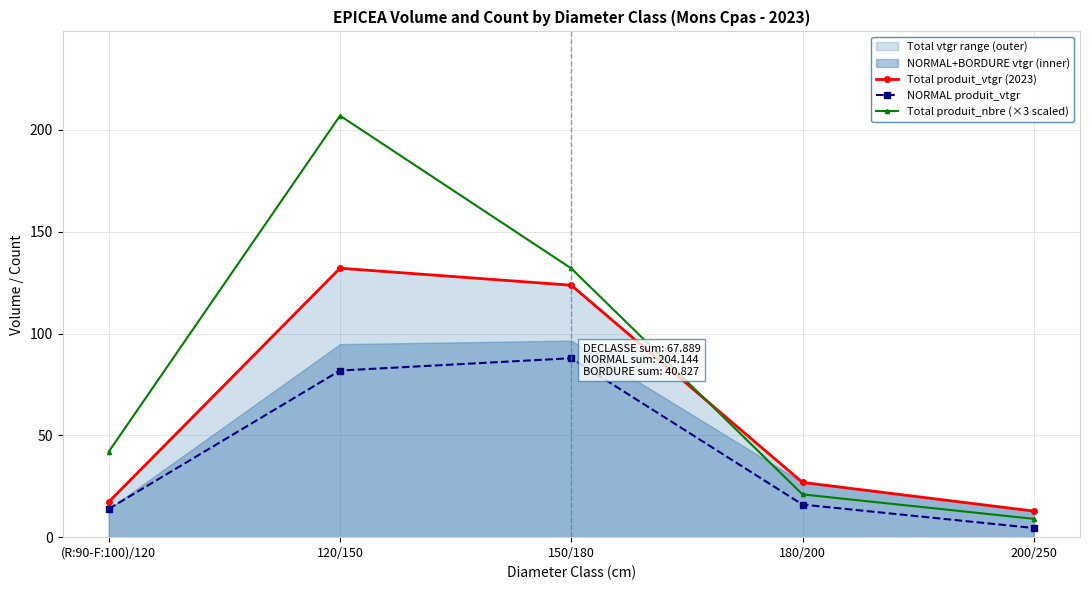

How many interior local peaks does the Total produit_nbre (×3 scaled) series have?

1